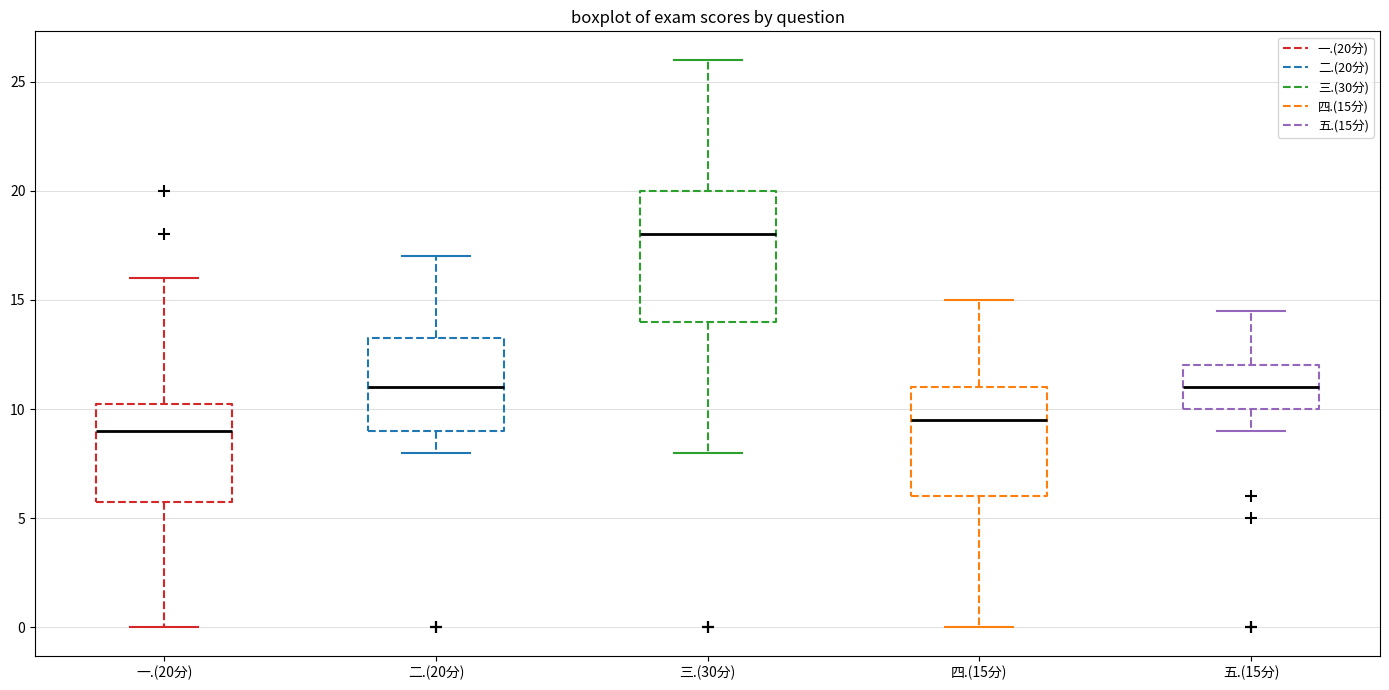

Reading left to right, read every box against the y-axis: the position of its median line, the range the box covers, and the ends of its whiskers. The values are not printed on the chart, so give them approximately, as read against the axis.

一.(20分): median 9.0, box 6.0 to 10.5, whiskers 0.0 to 16.0
二.(20分): median 11.0, box 9.0 to 13.5, whiskers 8.0 to 17.0
三.(30分): median 18.0, box 14.0 to 20.0, whiskers 8.0 to 26.0
四.(15分): median 9.5, box 6.0 to 11.0, whiskers 0.0 to 15.0
五.(15分): median 11.0, box 10.0 to 12.0, whiskers 9.0 to 14.5